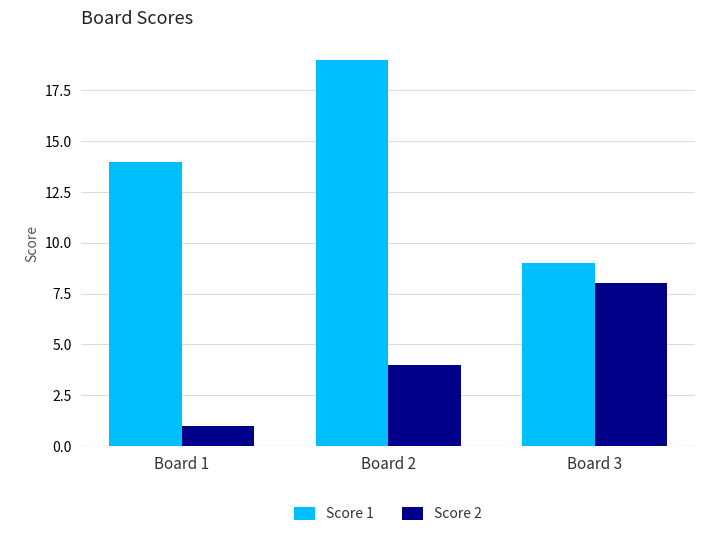

What is the value of the Score 1 bar at the 3rd from the left?

9